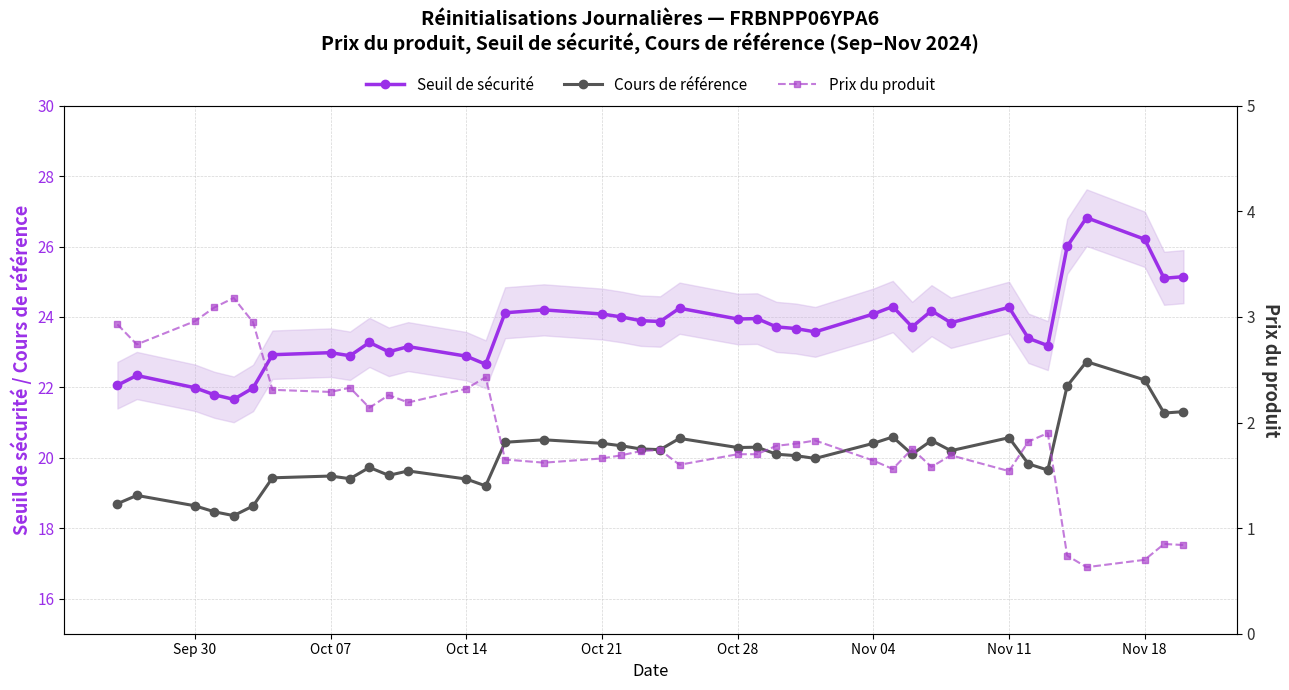

How many lines are shown in the chart?

3